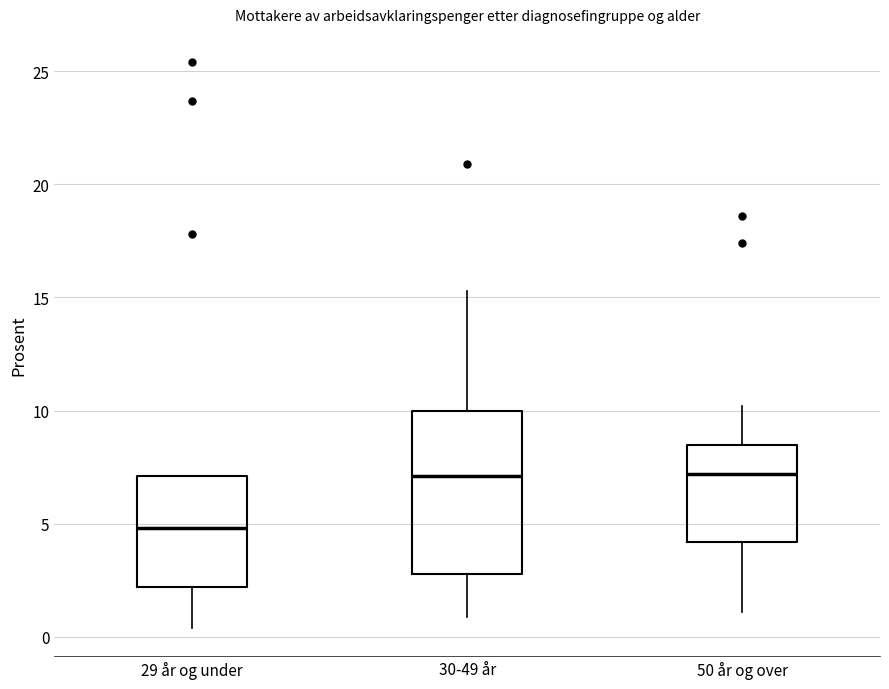

Reading left to right, read every box against the y-axis: the position of its median line, the range the box covers, and the ends of its whiskers. The values are not printed on the chart, so give them approximately, as read against the axis.

29 år og under: median 5.0, box 2.0 to 7.0, whiskers 0.5 to 7.0
30-49 år: median 7.0, box 3.0 to 10.0, whiskers 1.0 to 15.5
50 år og over: median 7.0, box 4.0 to 8.5, whiskers 1.0 to 10.0